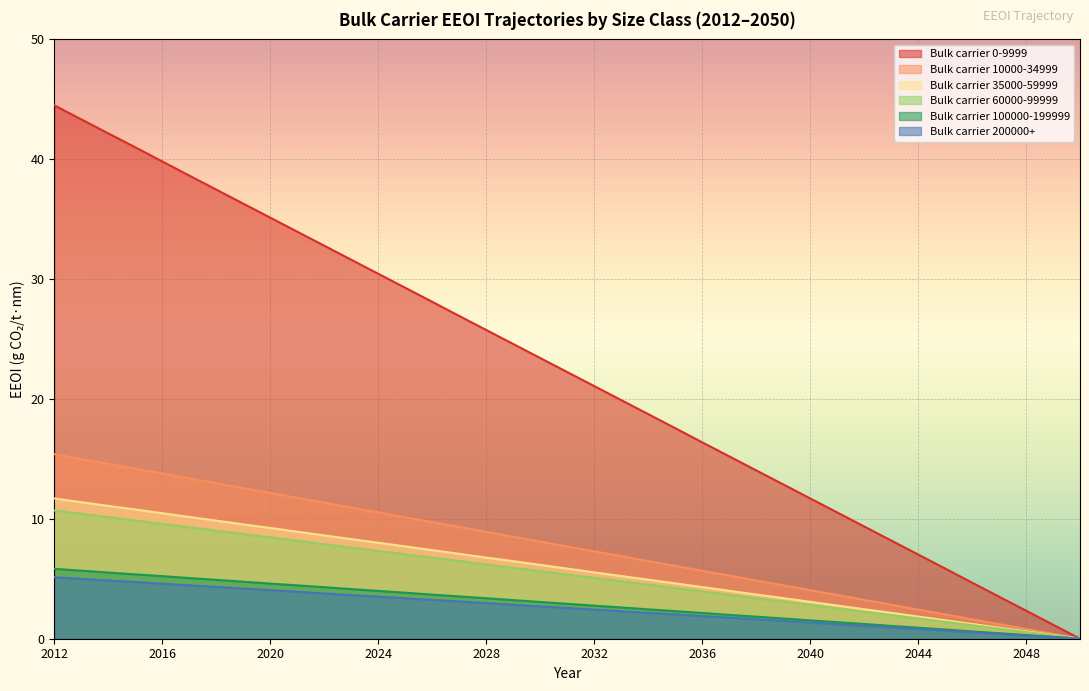

Which series has the largest total across all categories?

Bulk carrier 0-9999